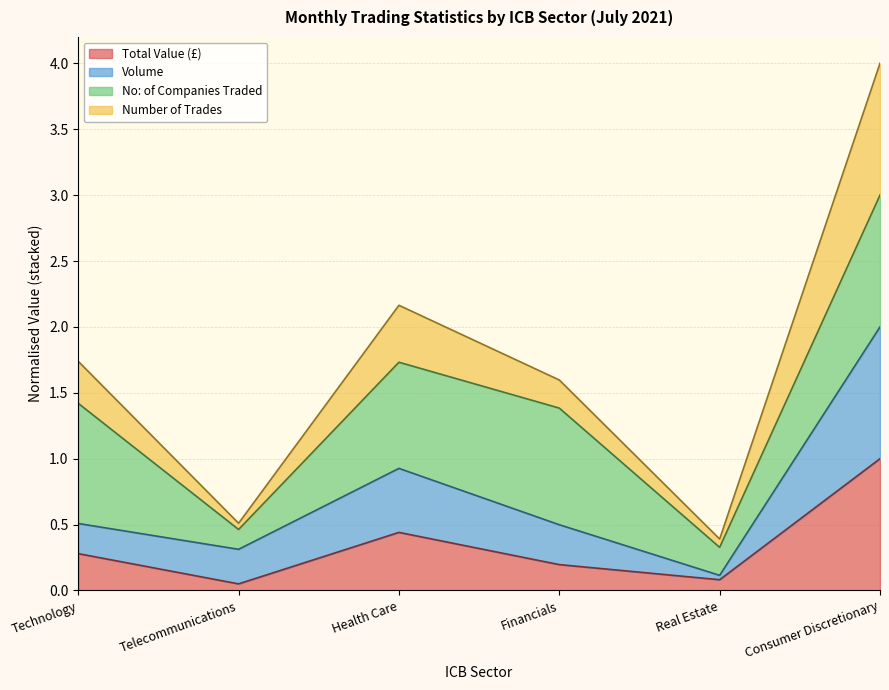

What is the highest value of the Total Value (£) series?

1.0